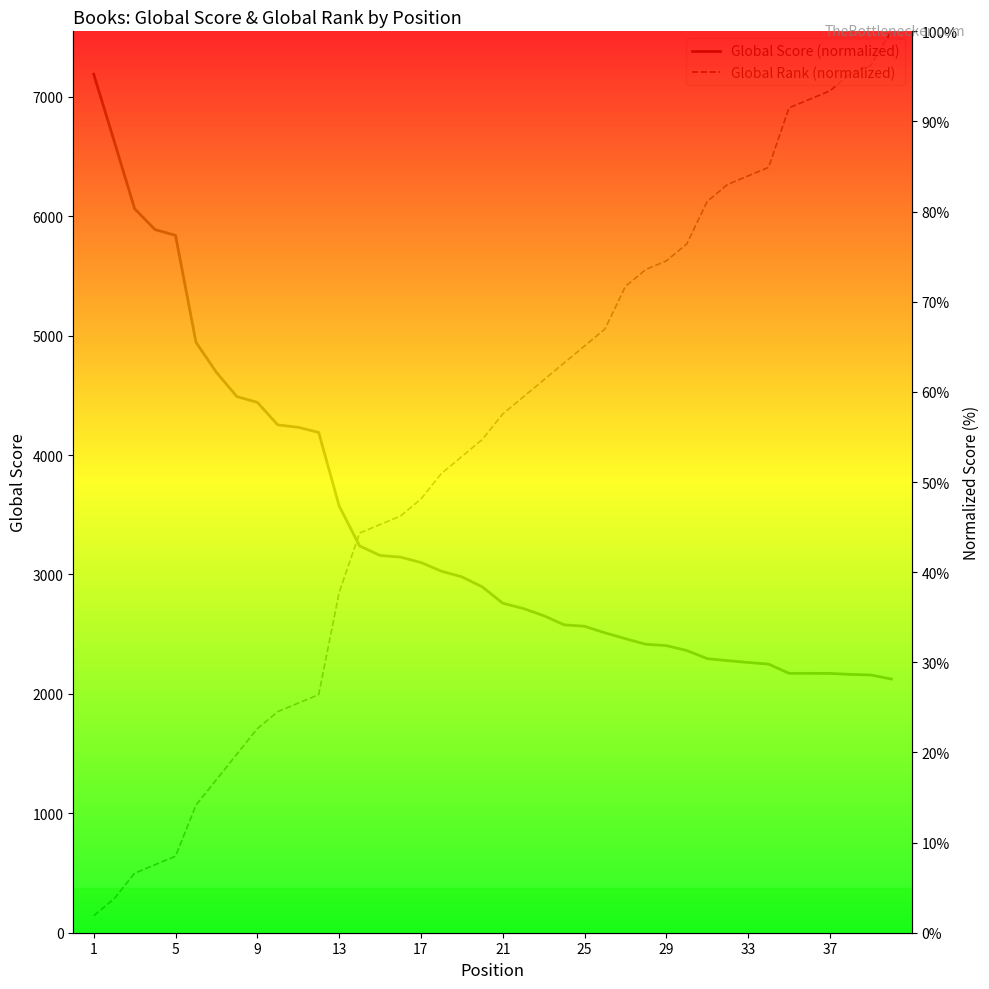

Does the chart display data point markers on the line(s)?

No